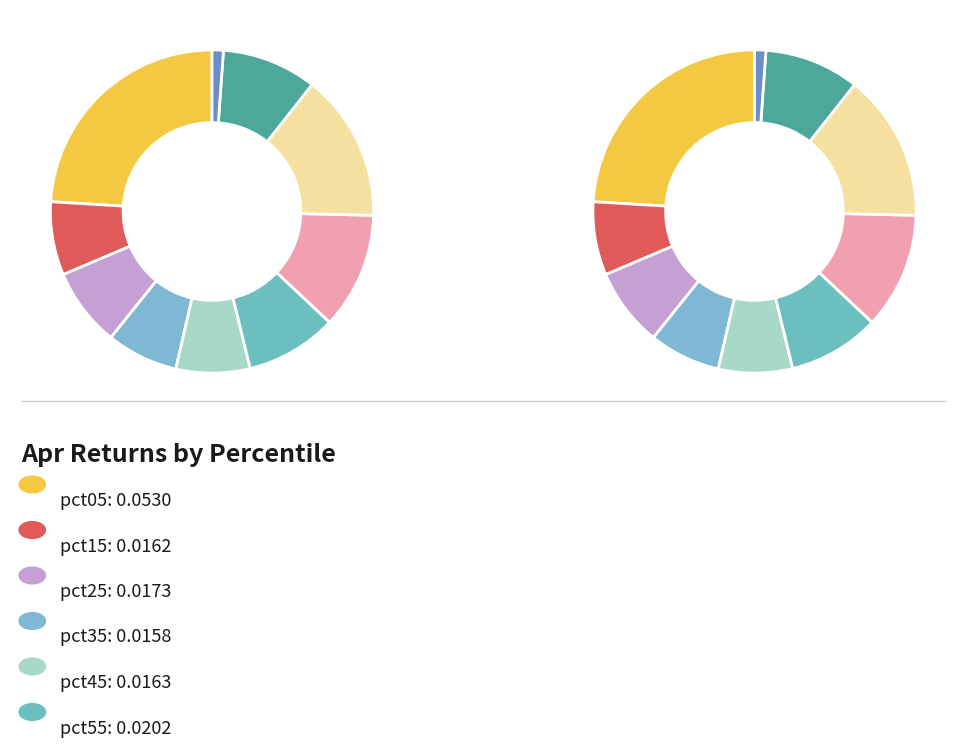

What is the largest slice in the pie chart?

pct05